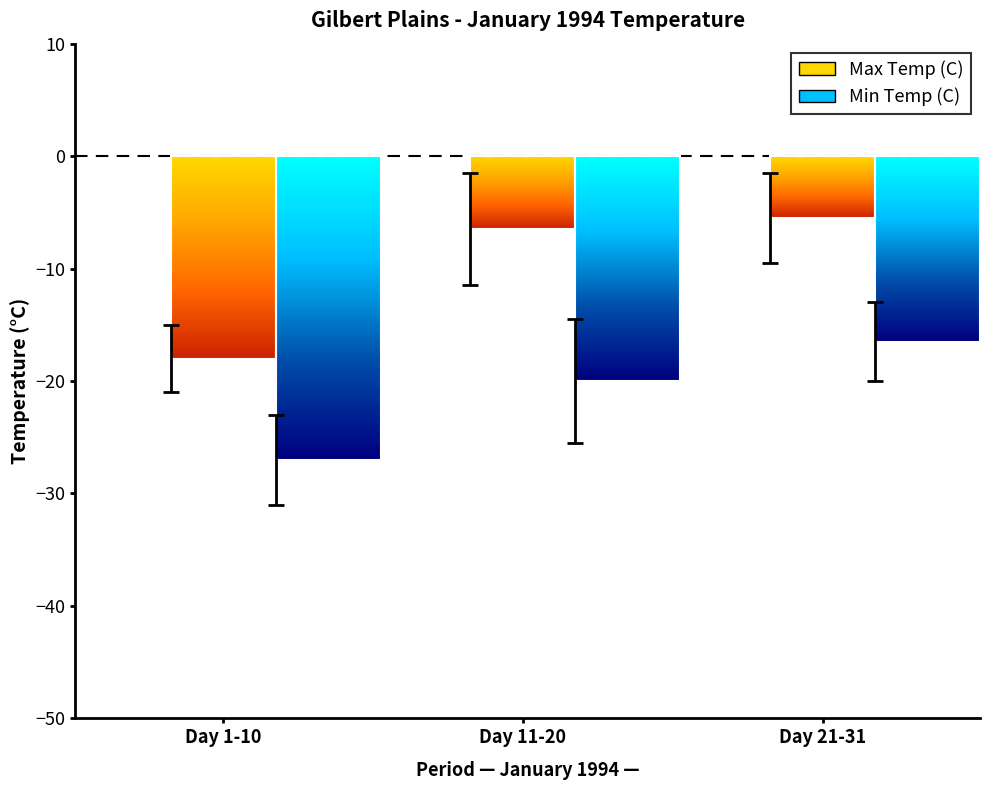

Reading left to right, what are all the values shown in this chart?

Max Temp (C): Day 1-10=-18.0	Day 11-20=-6.5	Day 21-31=-5.5
Min Temp (C): Day 1-10=-27.0	Day 11-20=-20.0	Day 21-31=-16.5